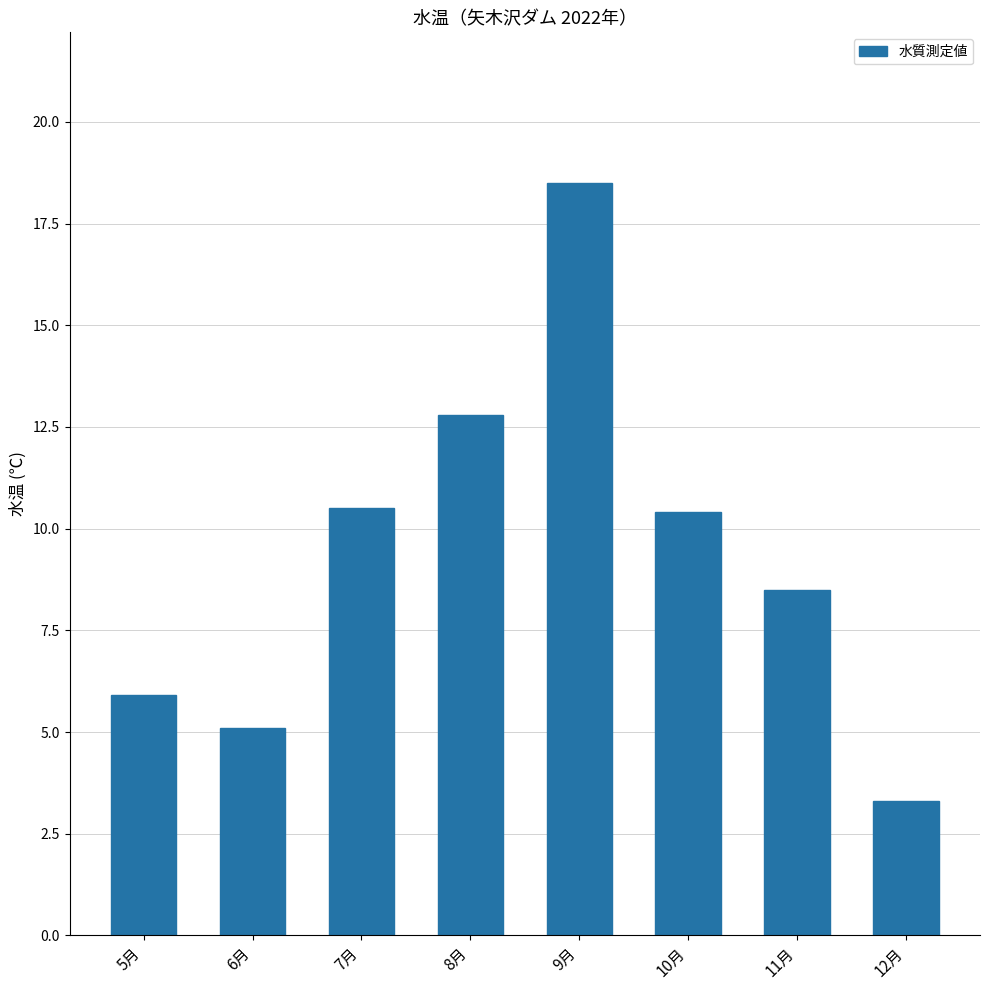

What is the label of the 7th bar from the left?

11月